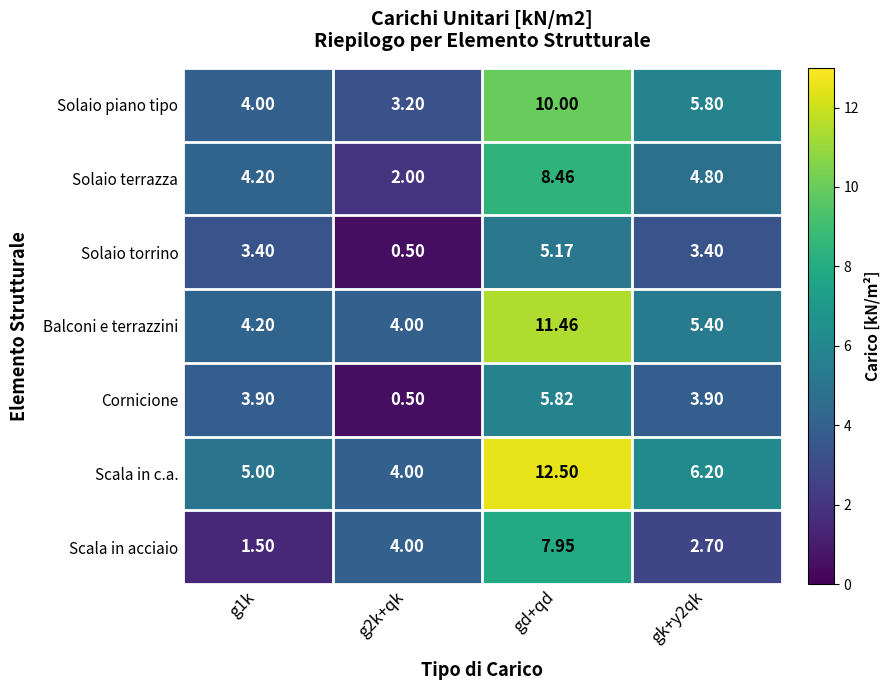

Which category has the highest value across all series?

gd+qd